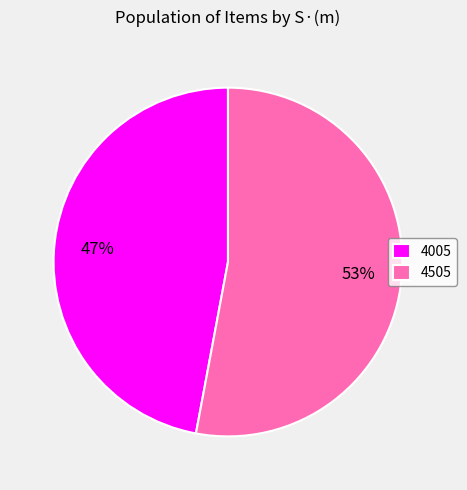

Which slice is the smallest?

4005